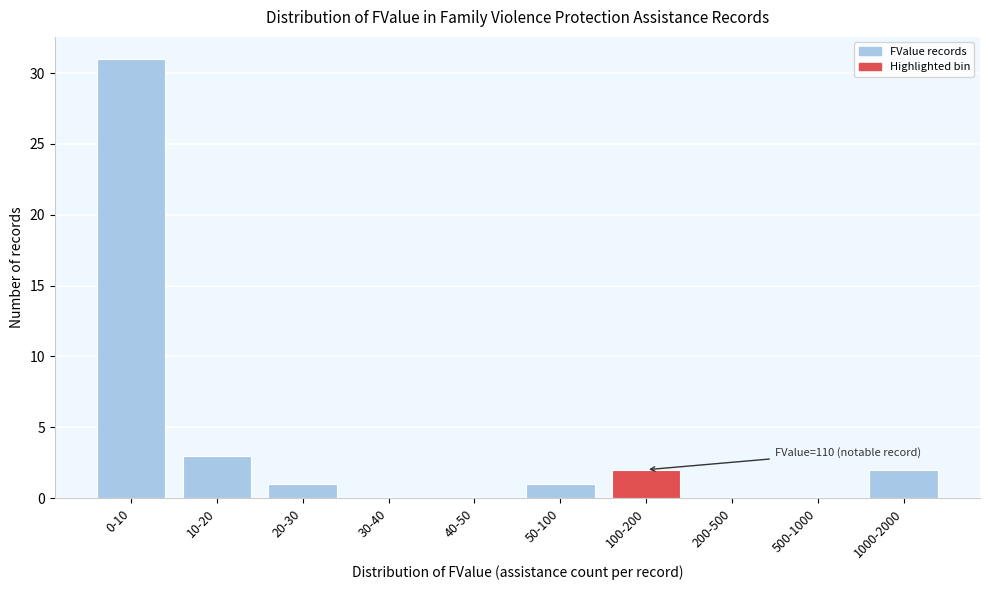

Reading right to left, list all the values displayed in this chart.

1000-2000=2	500-1000=0	200-500=0	100-200=2	50-100=1	40-50=0	30-40=0	20-30=1	10-20=3	0-10=31